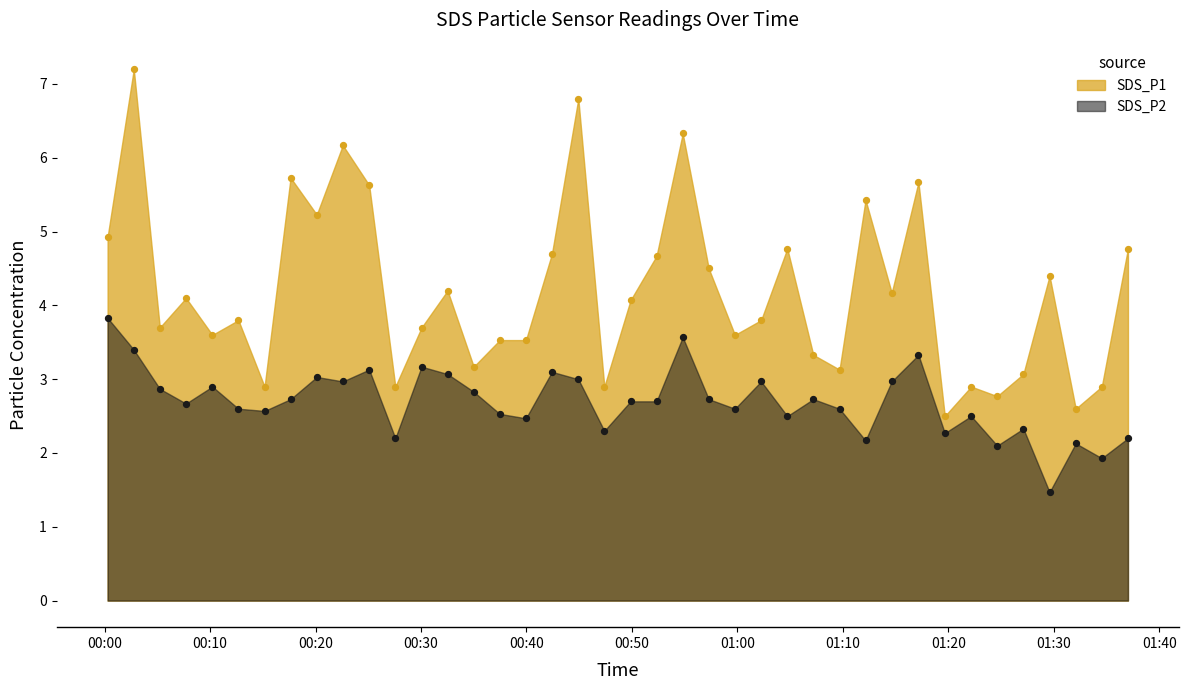

At which category is the sum across all series the highest?

2023/10/24 00:02:46